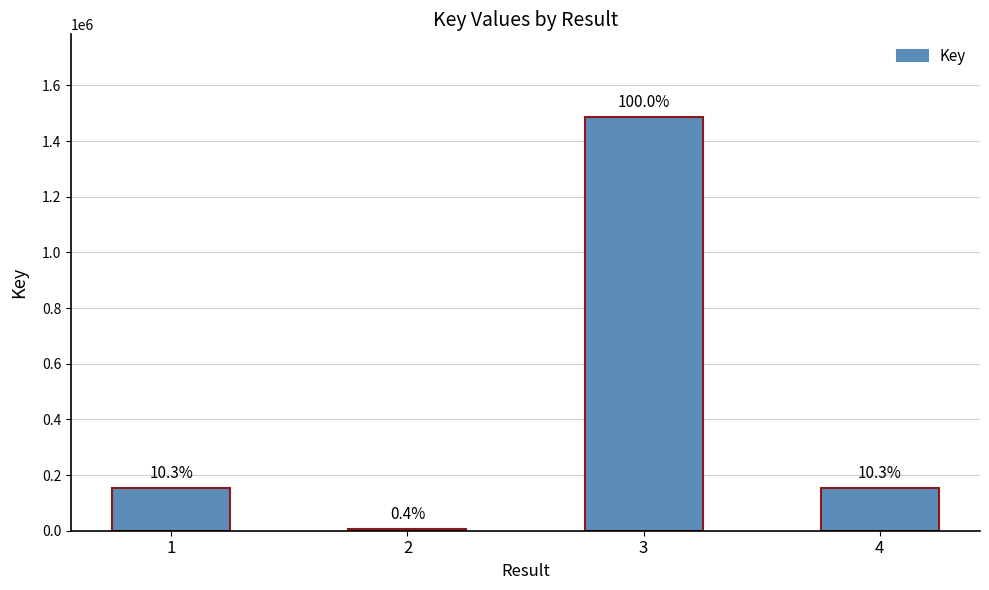

Reading right to left, what are all the values shown in this chart?

4=153252	3=1486141	2=5684	1=153241